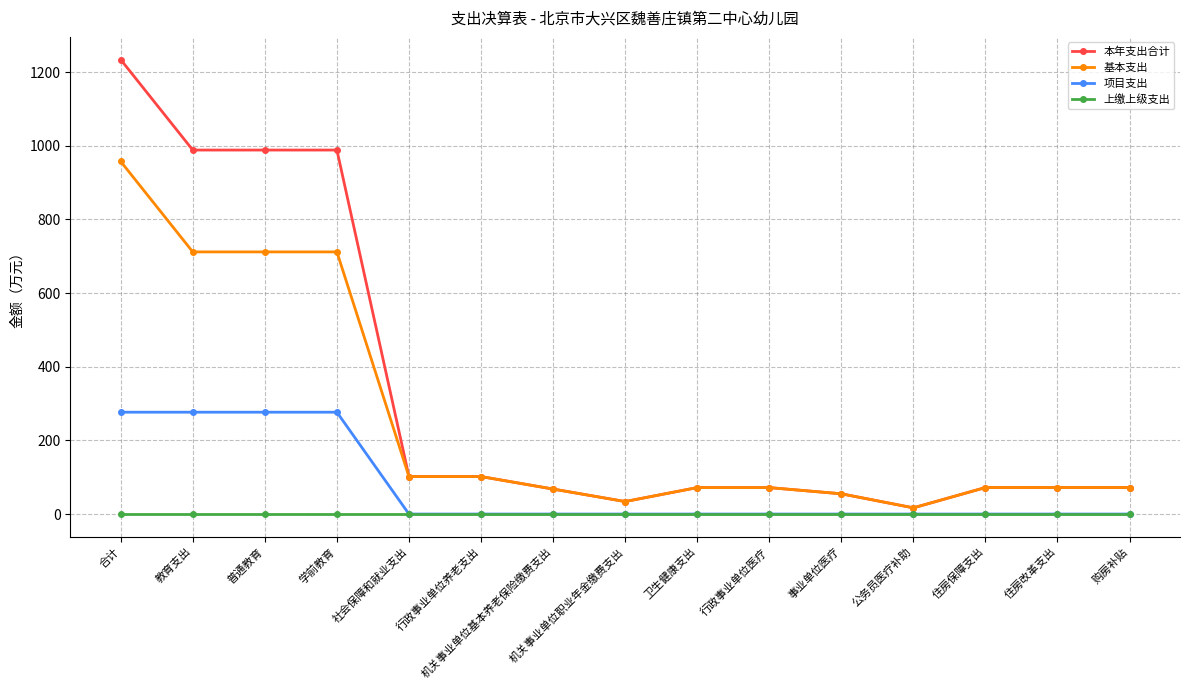

What is the difference between the highest and lowest values at 学前教育?

988.5